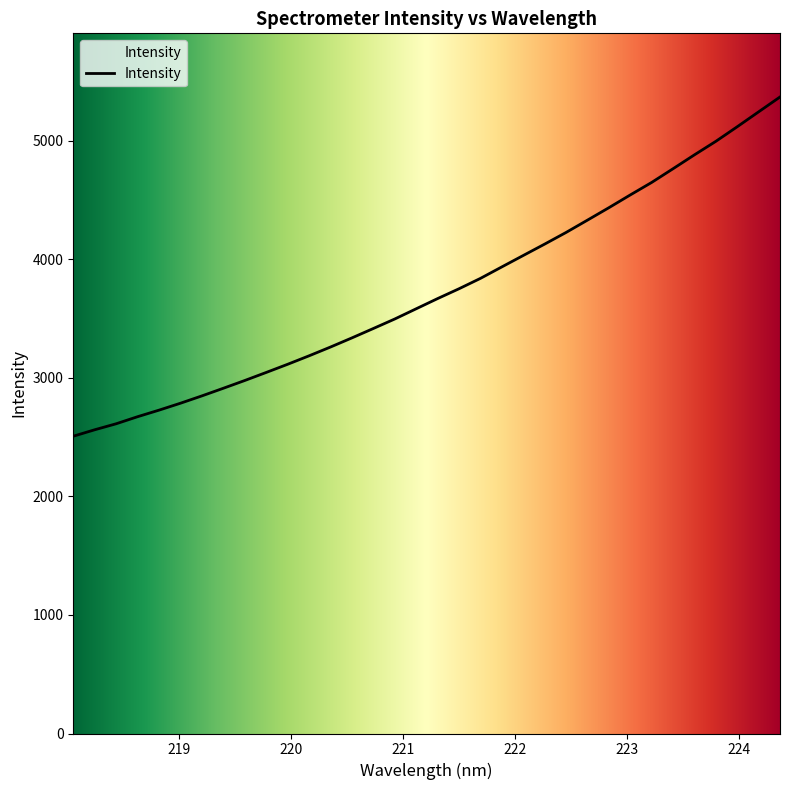

What is the minimum value shown in the chart?

2508.6